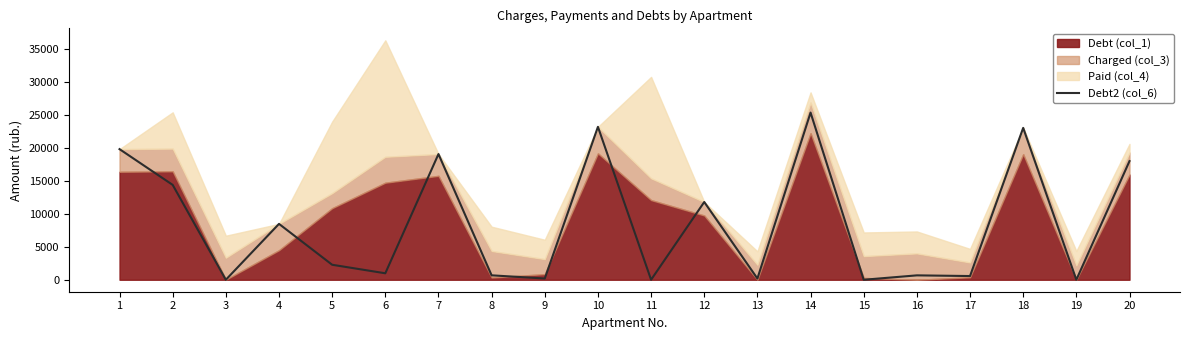

Rank the categories by value from lowest to highest.

3, 11, 15, 19, 13, 9, 17, 16, 8, 6, 5, 4, 12, 2, 20, 7, 1, 18, 10, 14